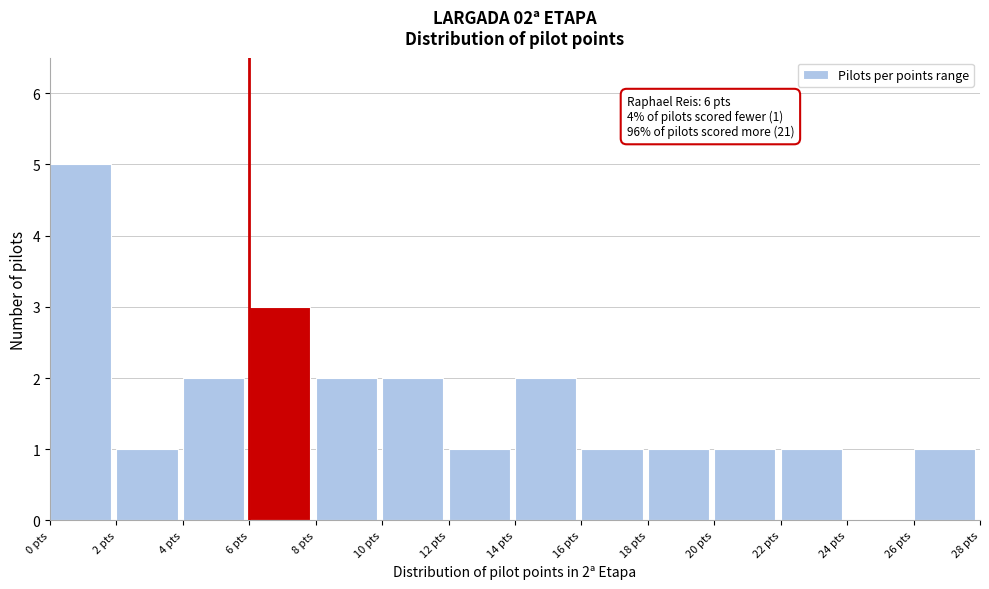

Which range on the x-axis has the tallest bar?

0 to 2